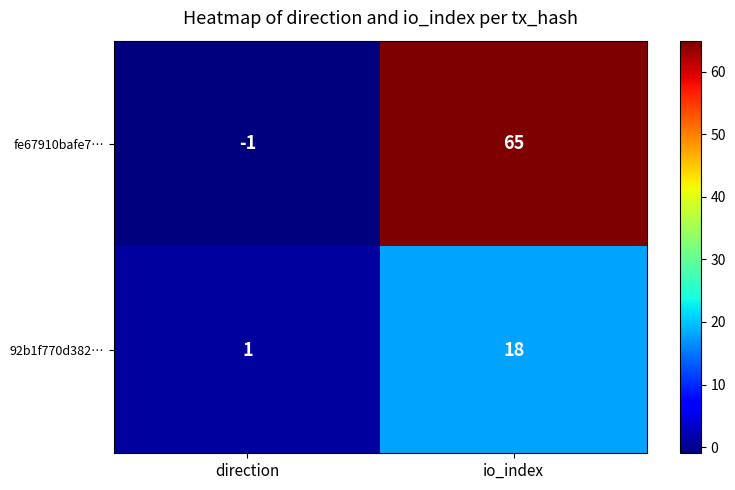

At which category does the chart reach its minimum across all series?

direction